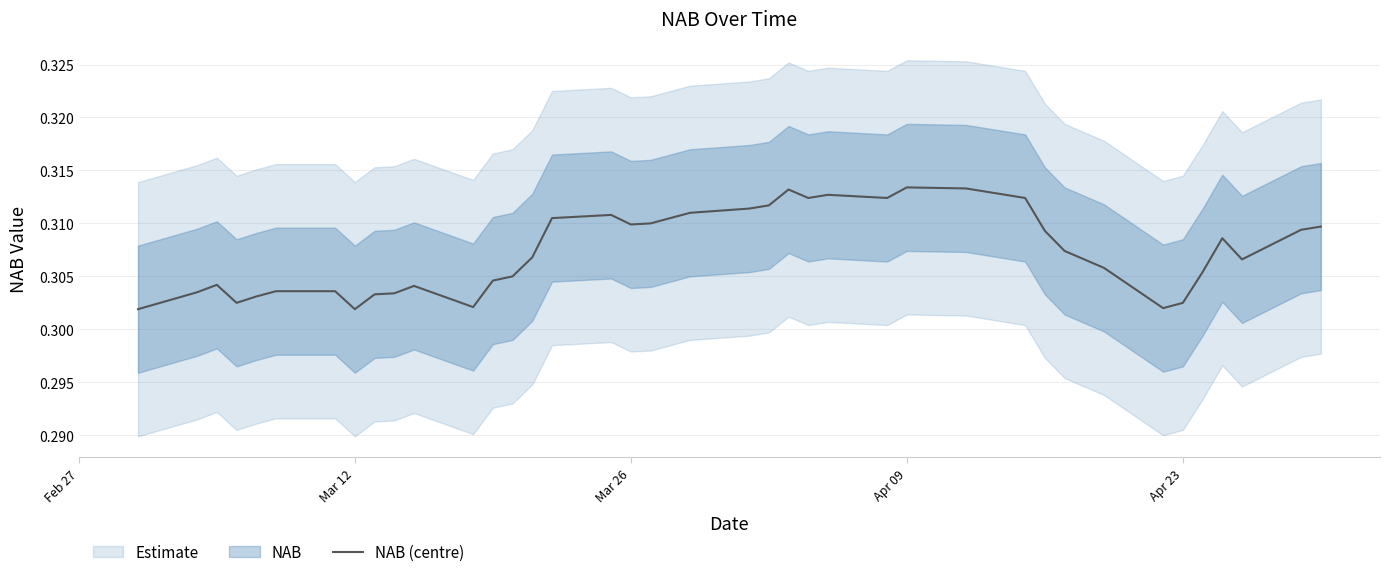

What is the sum of all values?

12.3